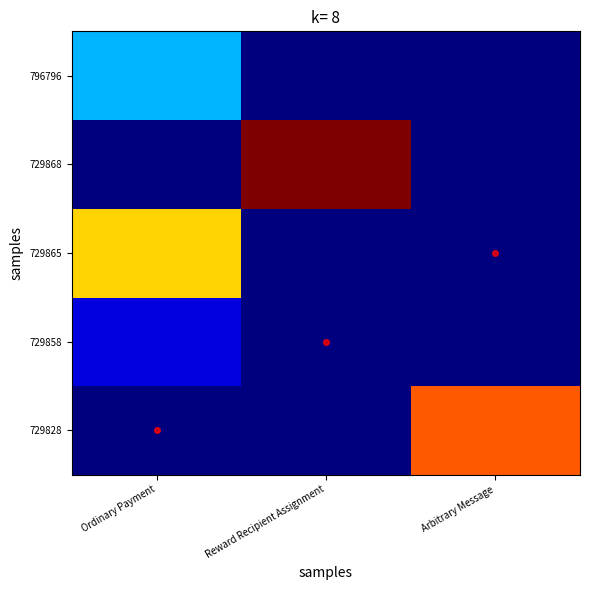

Reading left to right, transcribe all the data shown in this chart.

729828: Ordinary Payment=0.0	Reward Recipient Assignment=0.0	Arbitrary Message=0.8
729858: Ordinary Payment=0.1	Reward Recipient Assignment=0.0	Arbitrary Message=0.0
729865: Ordinary Payment=0.7	Reward Recipient Assignment=0.0	Arbitrary Message=0.0
729868: Ordinary Payment=0.0	Reward Recipient Assignment=1.0	Arbitrary Message=0.0
796796: Ordinary Payment=0.3	Reward Recipient Assignment=0.0	Arbitrary Message=0.0